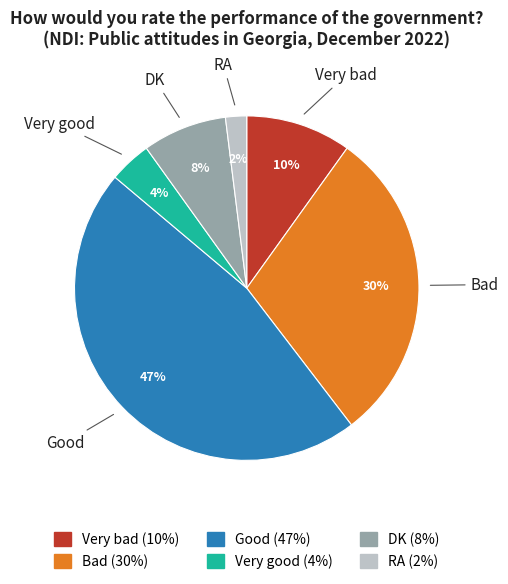

Approximately how many times larger is the value at RA compared to Very good?

0.5